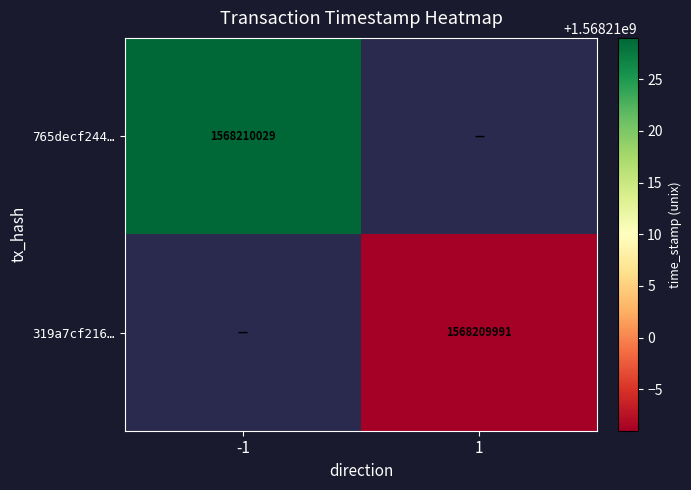

Rank the series by their average value, from highest to lowest.

765decf24462411cef4ef735e7881629aacdc98, 319a7cf216d5e31d207e835cf113a9b8ffc77a4